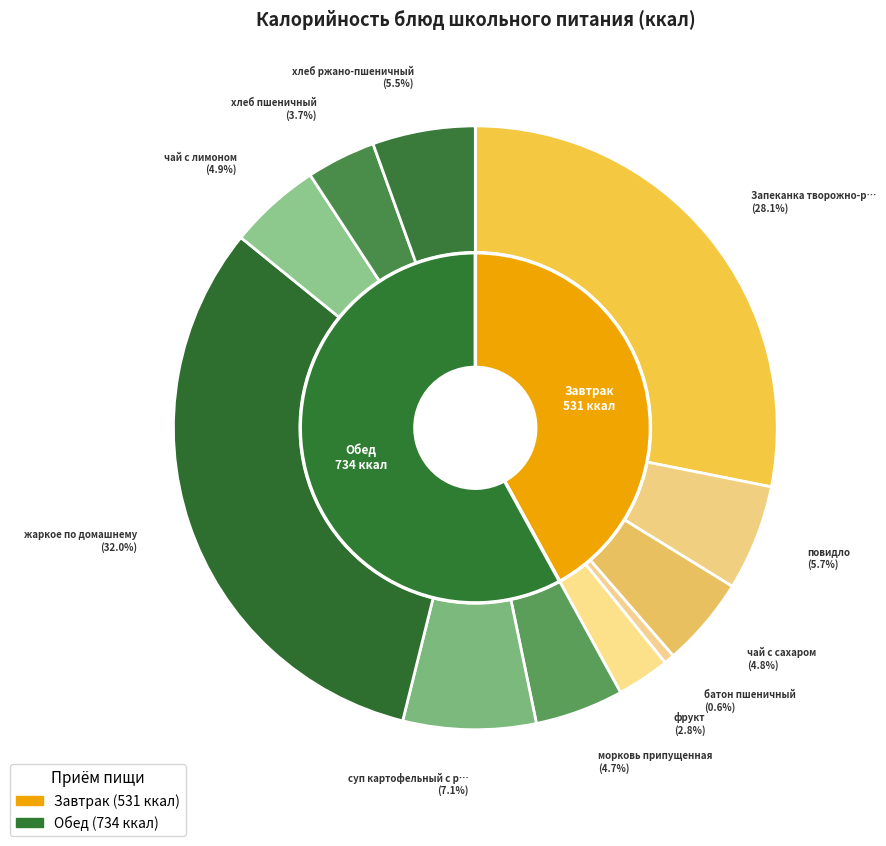

To the nearest percent, what is the difference between the largest and smallest slice percentages?

31%